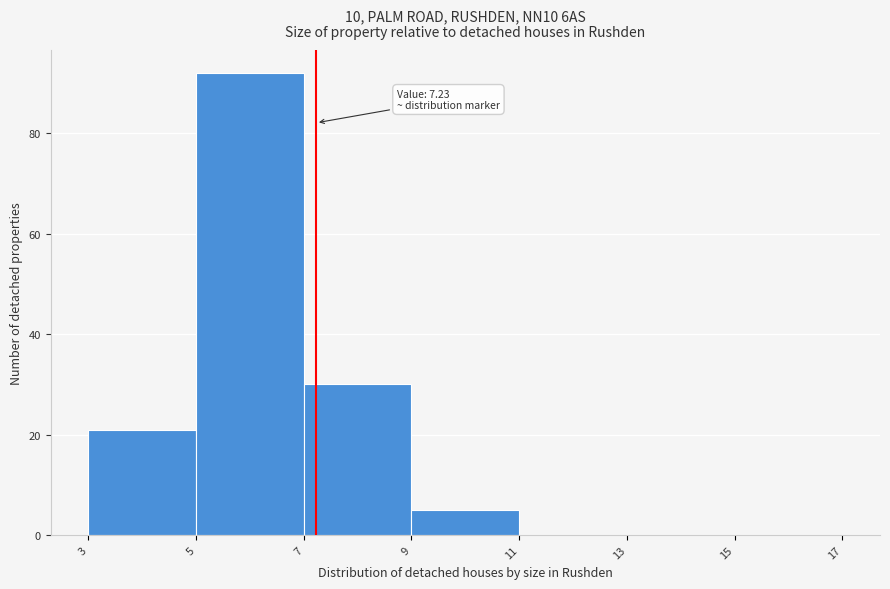

Which range on the x-axis has the tallest bar?

5 to 7